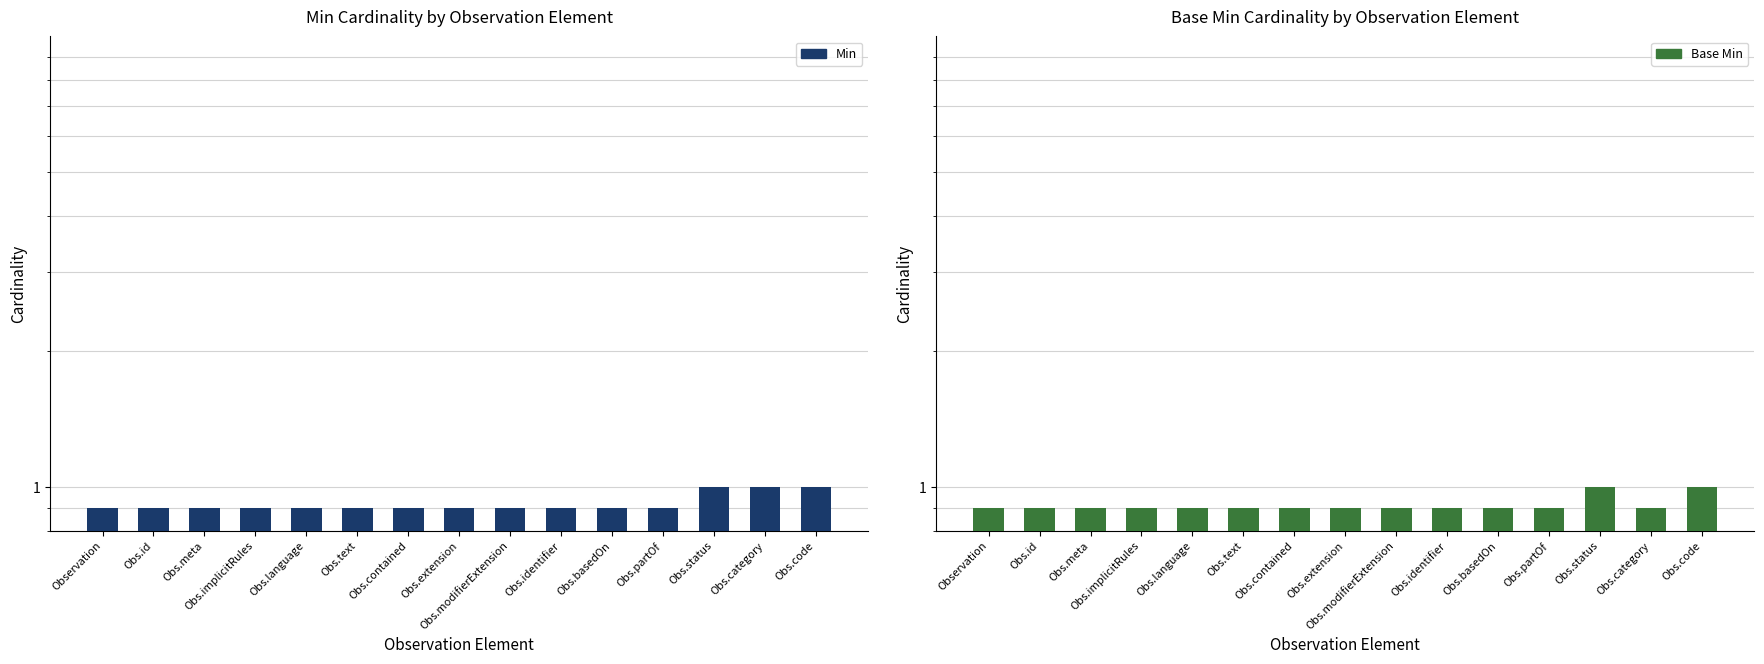

Rank the categories by Base Min value from highest to lowest.

Obs.status, Obs.code, Observation, Obs.id, Obs.meta, Obs.implicitRules, Obs.language, Obs.text, Obs.contained, Obs.extension, Obs.modifierExtension, Obs.identifier, Obs.basedOn, Obs.partOf, Obs.category